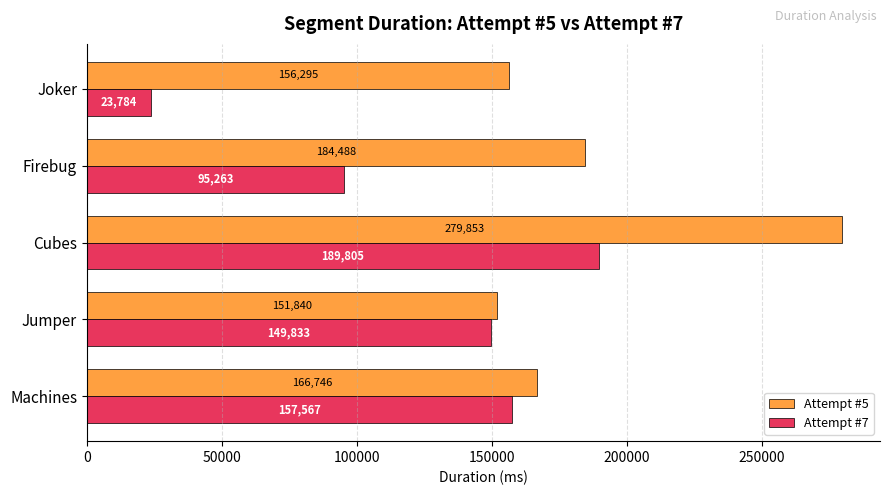

What is the difference between the maximum and second lowest values in the Attempt #7 series?

94542